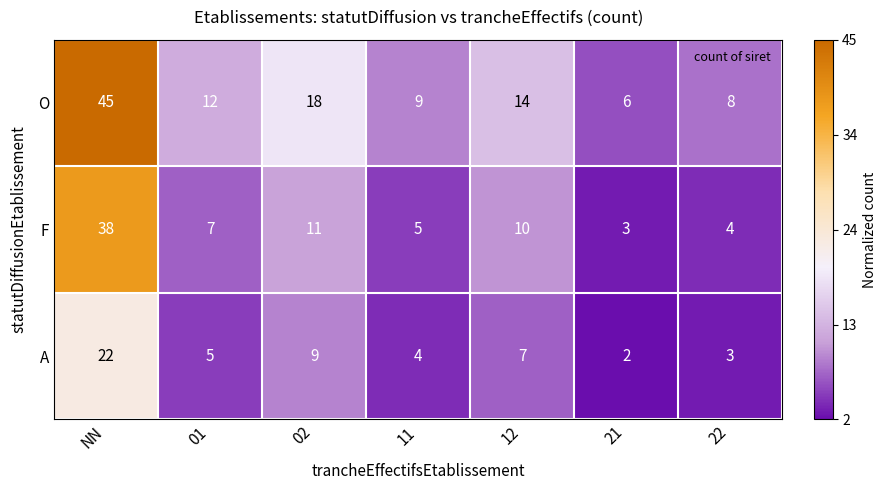

Which series changed the most between 02 and 22?

O